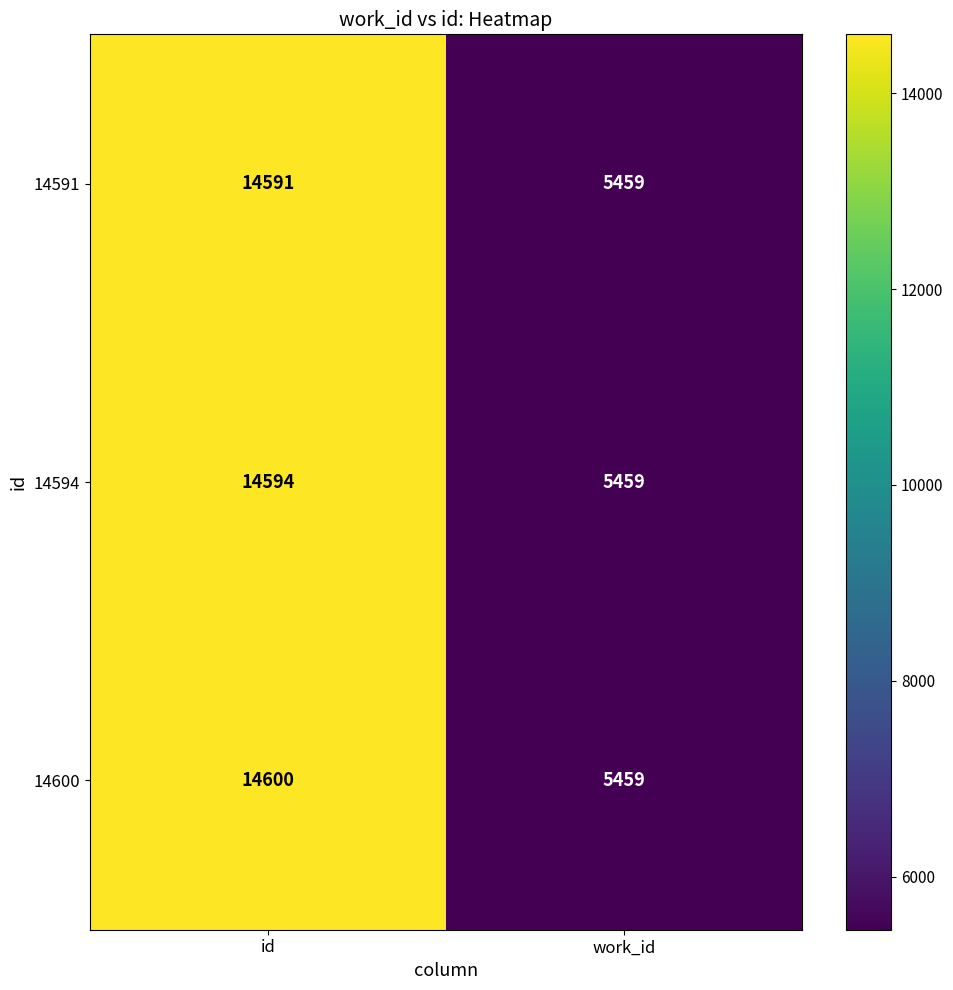

At id, list the series in order from largest to smallest.

14600, 14594, 14591